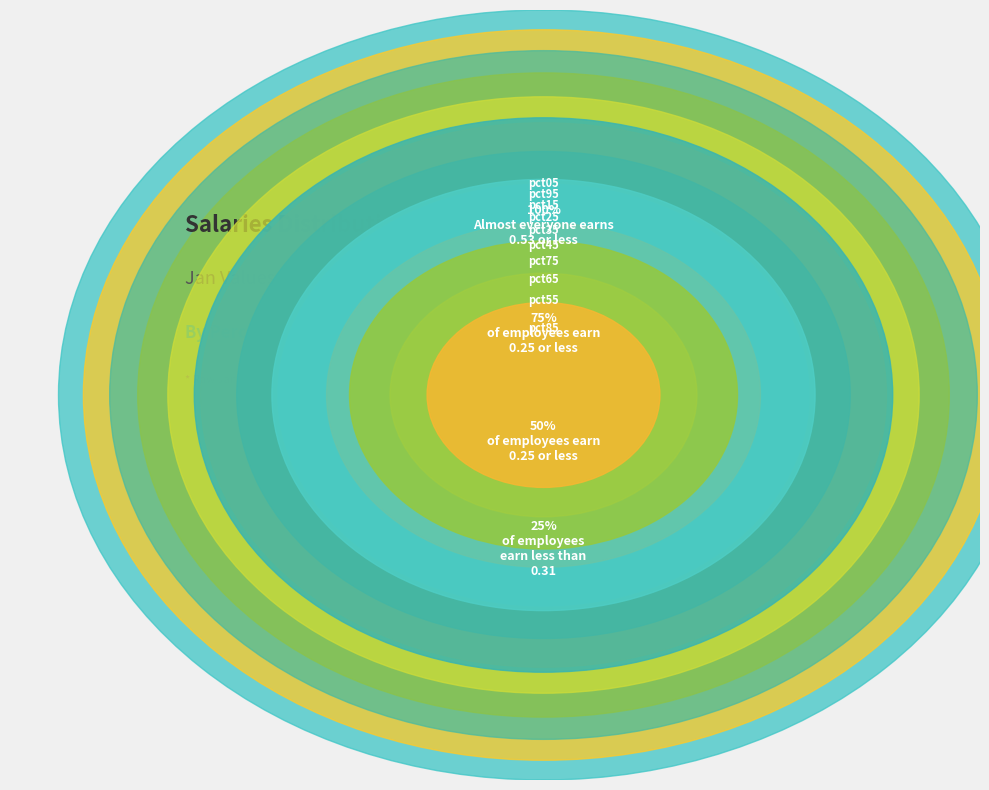

Which slice is the smallest?

pct85